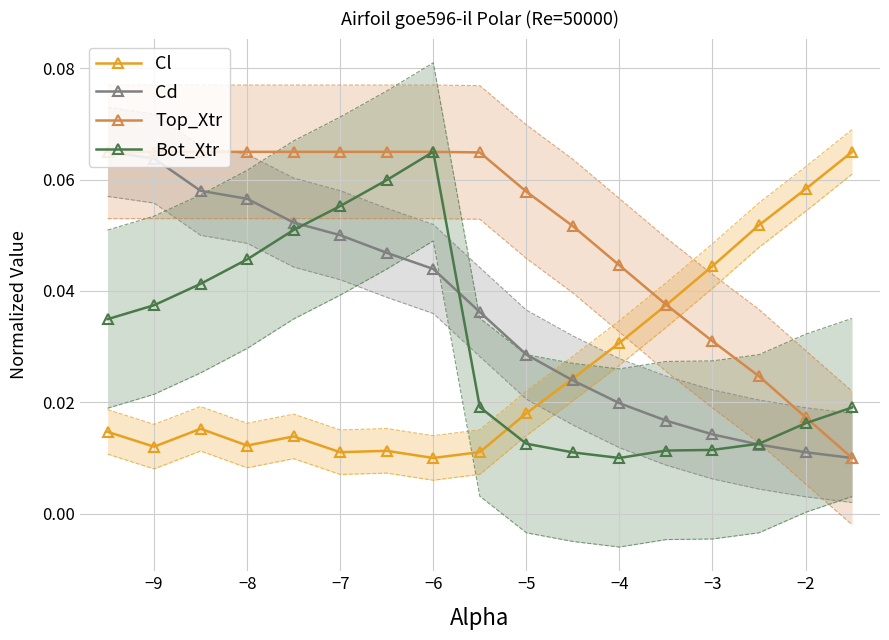

How many lines are shown in the chart?

4